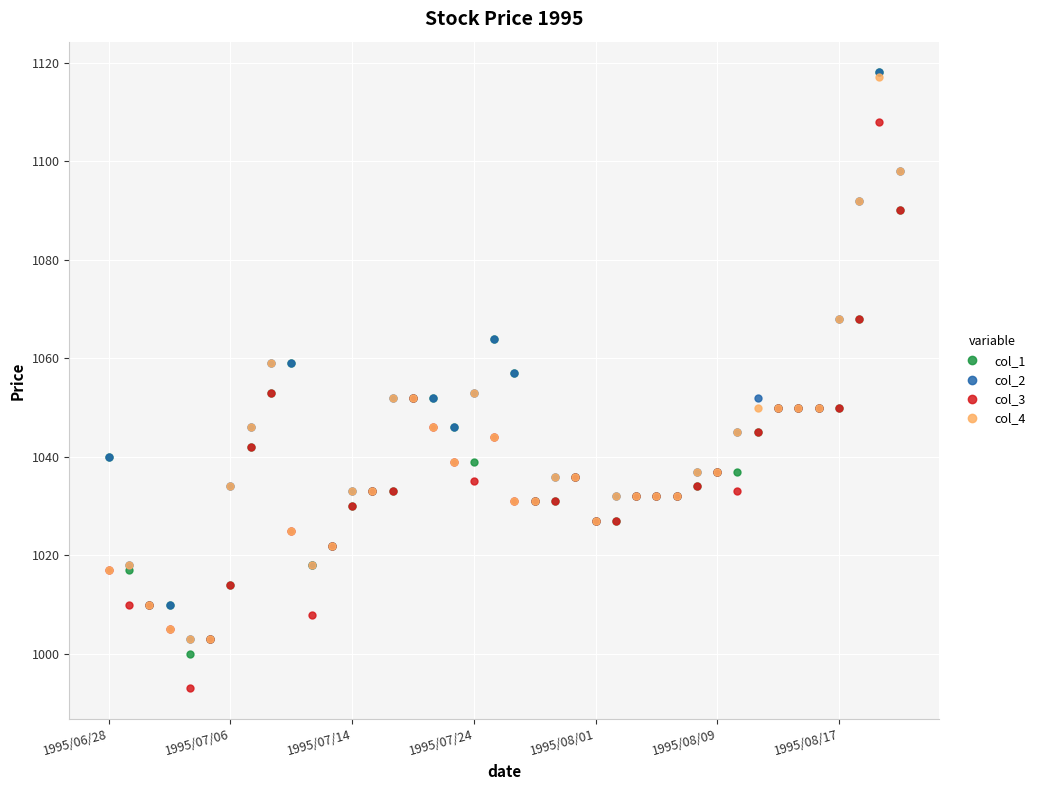

What is the minimum value for col_3?

993